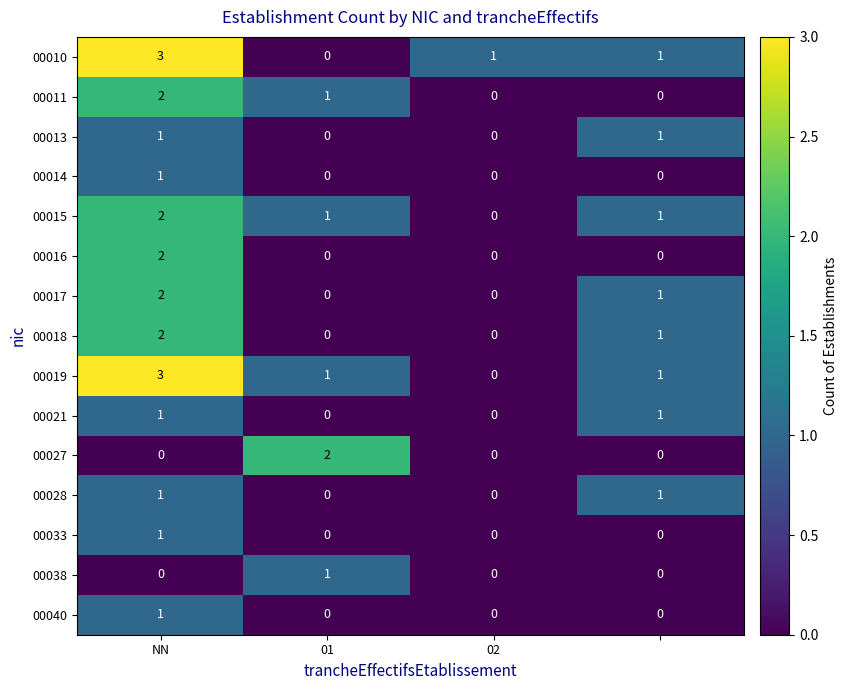

Count the 00017 values in the range 0 to 2.

4